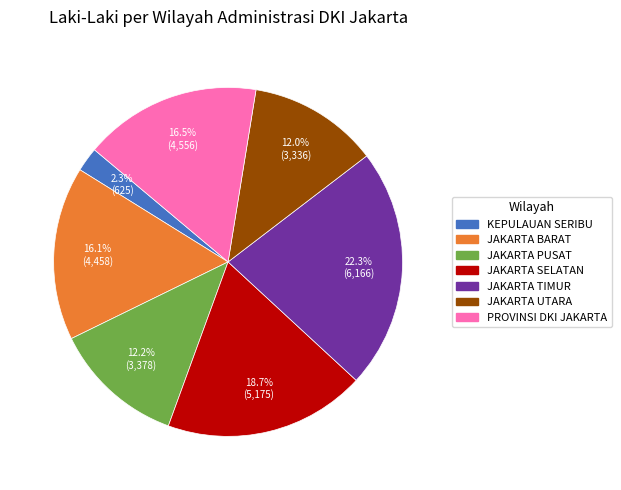

What portion of the pie excludes PROVINSI DKI JAKARTA?

83.5%